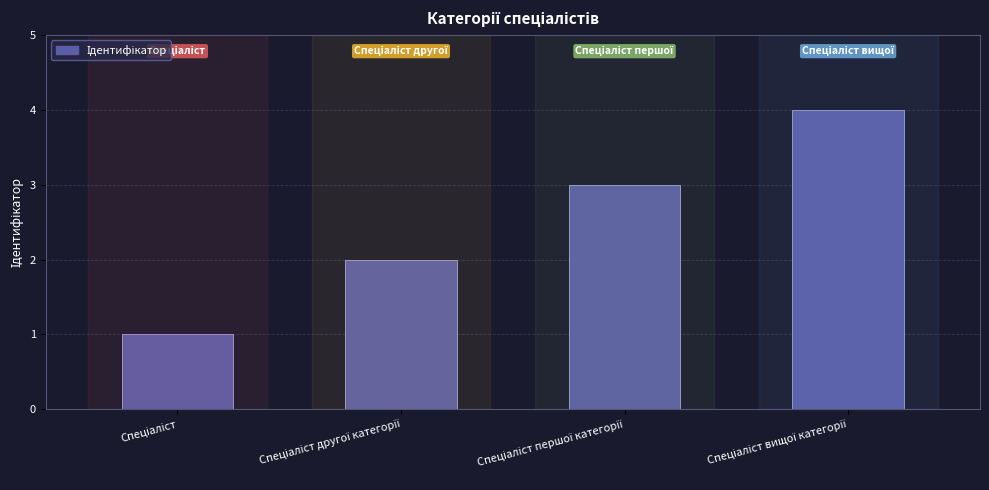

What is the sum of all values?

10